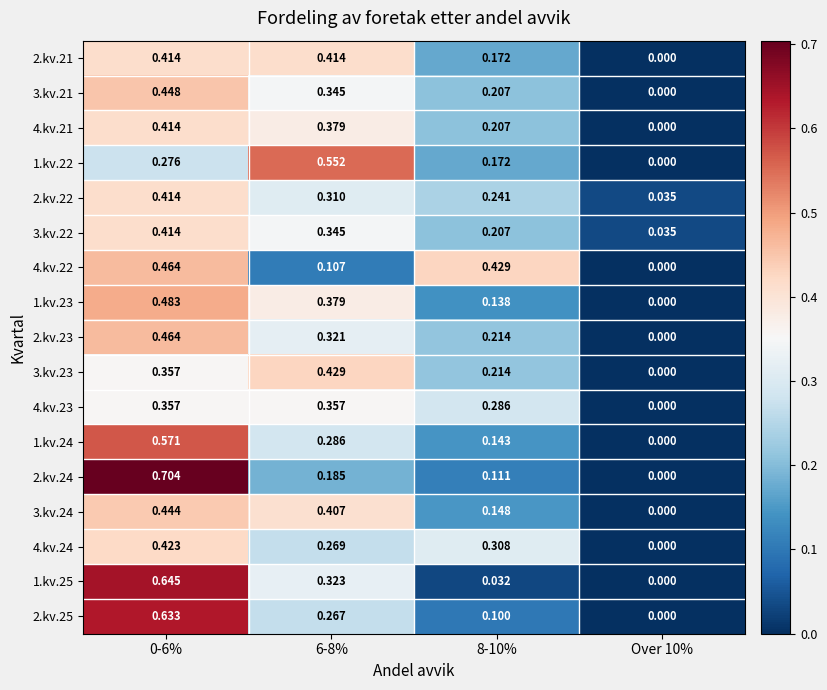

Is the value of 4.kv.21 at Over 10% greater than the value of 2.kv.23 at 0-6%?

No